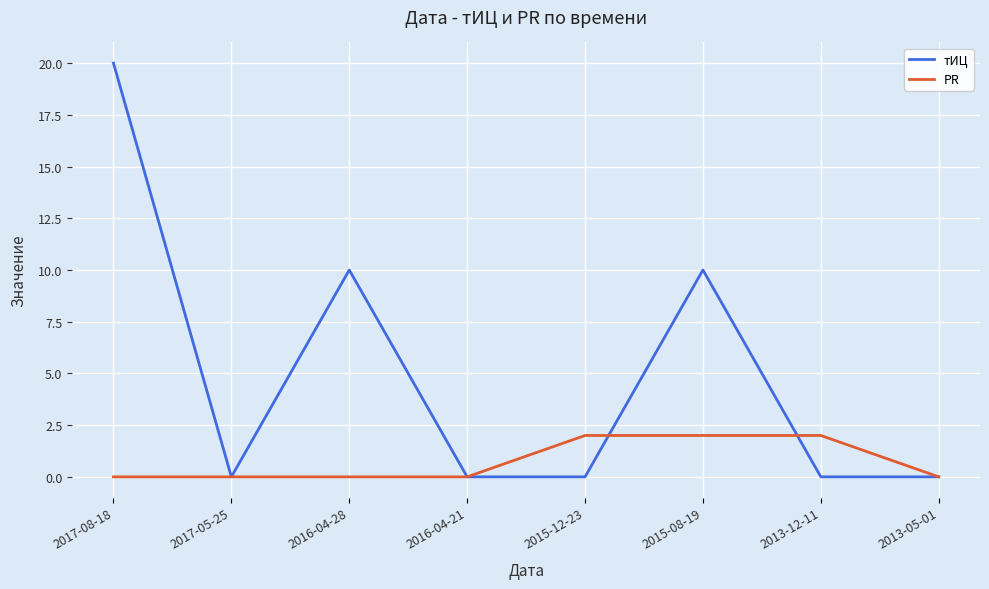

Is the value of тИЦ at 2017-08-18 greater than the value of PR at 2017-08-18?

Yes